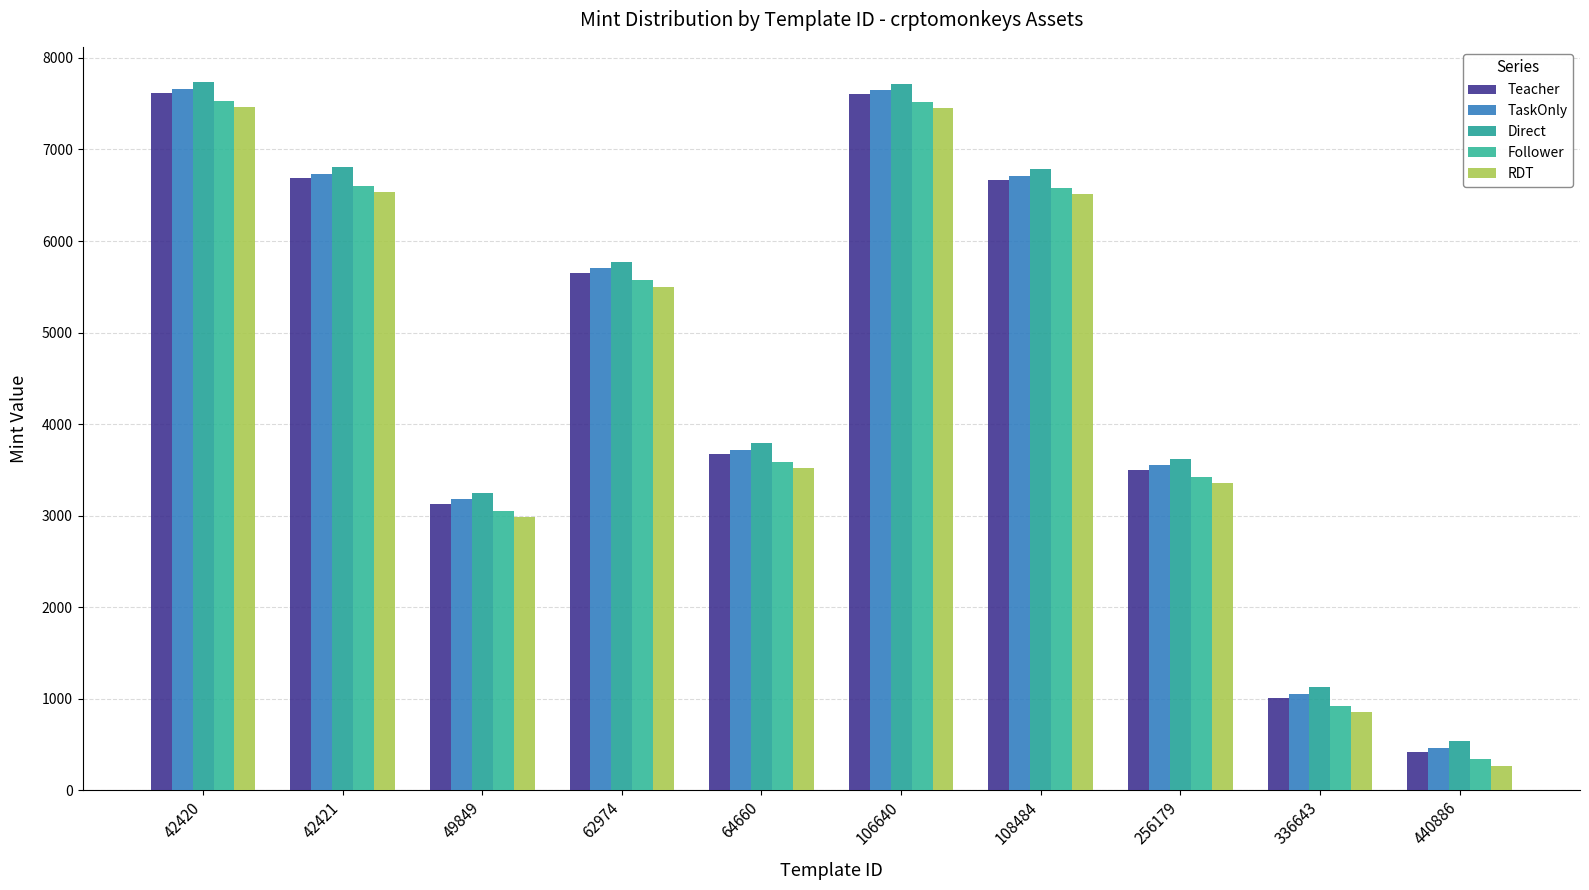

What is the difference between the Follower values at 42420 and 440886?

7200